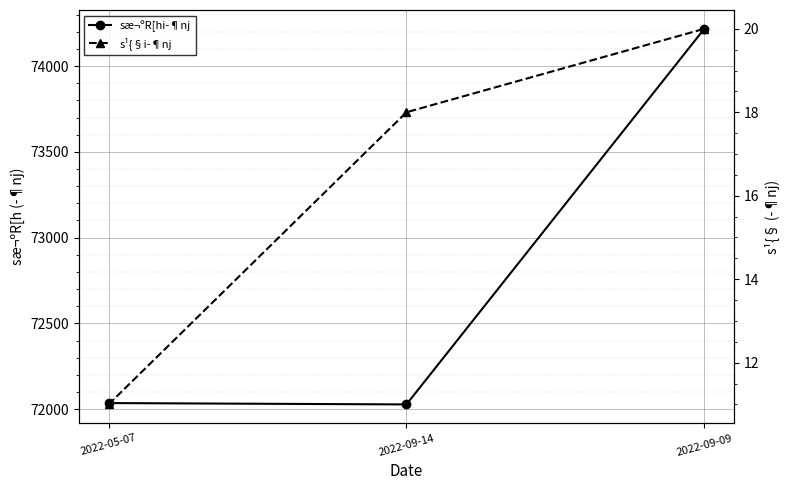

What is the maximum value shown in the chart?

74217